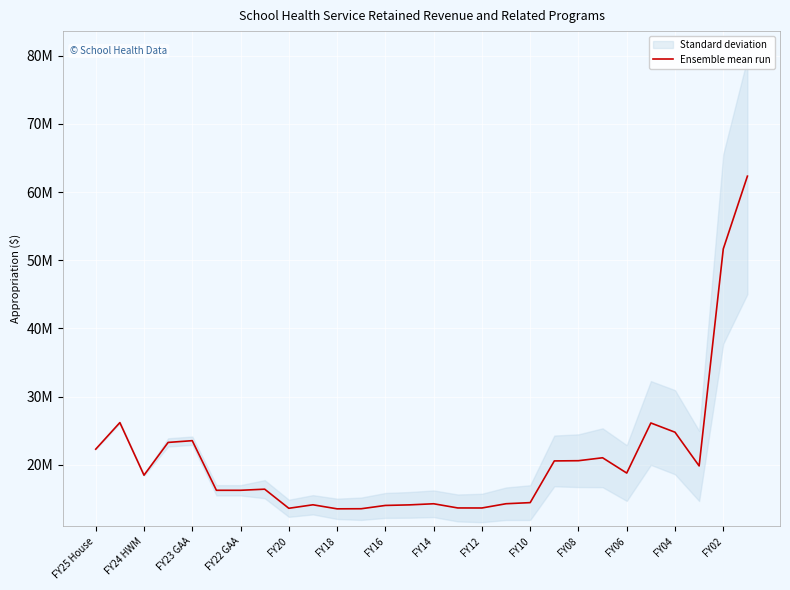

What is the difference between the maximum and minimum values?

48765898.0